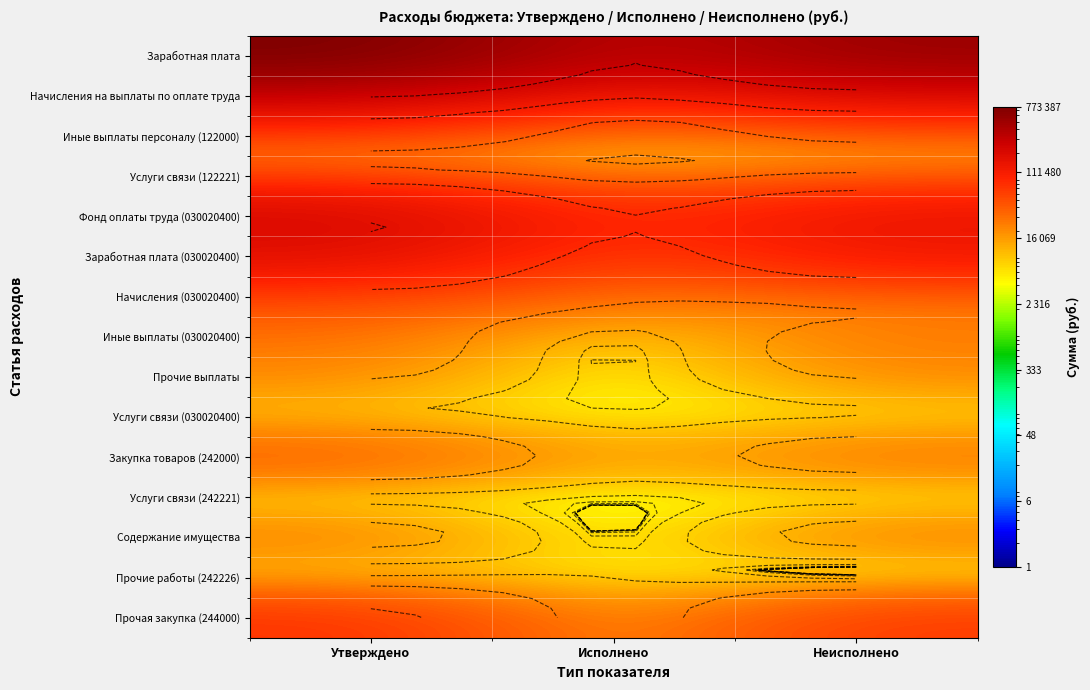

The value of Закупка товаров (242000) at Утверждено is 39520.0. True or false?

True